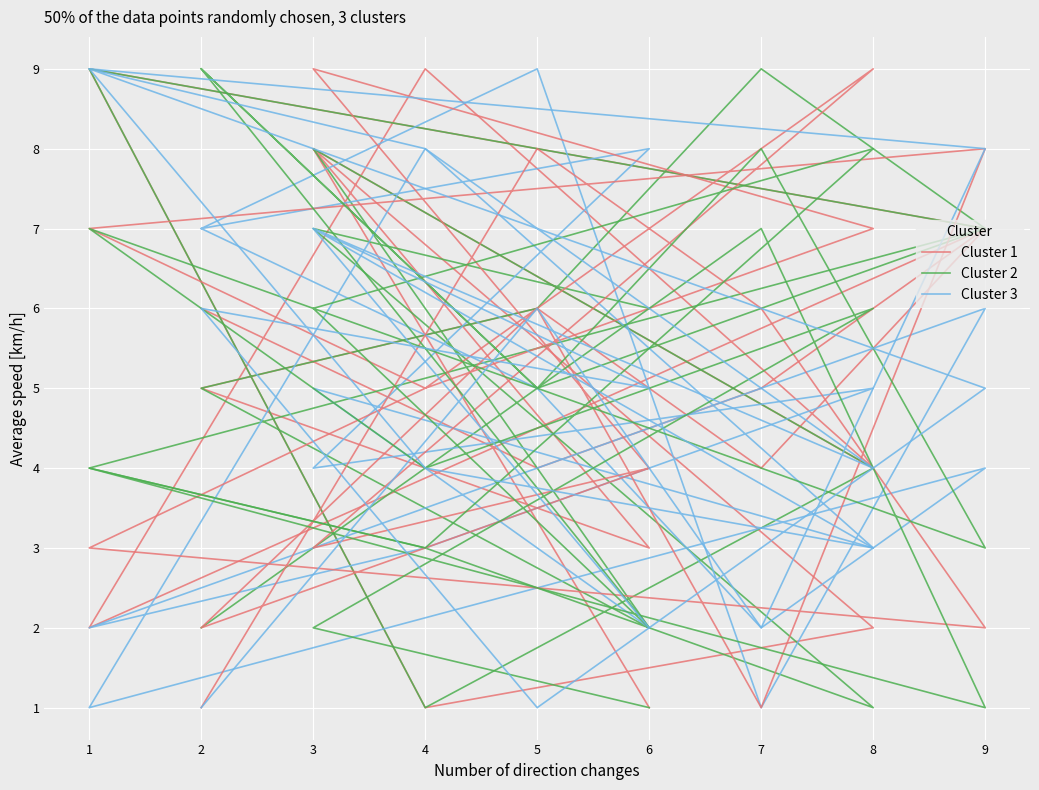

At which category is the sum across all series the highest?

4